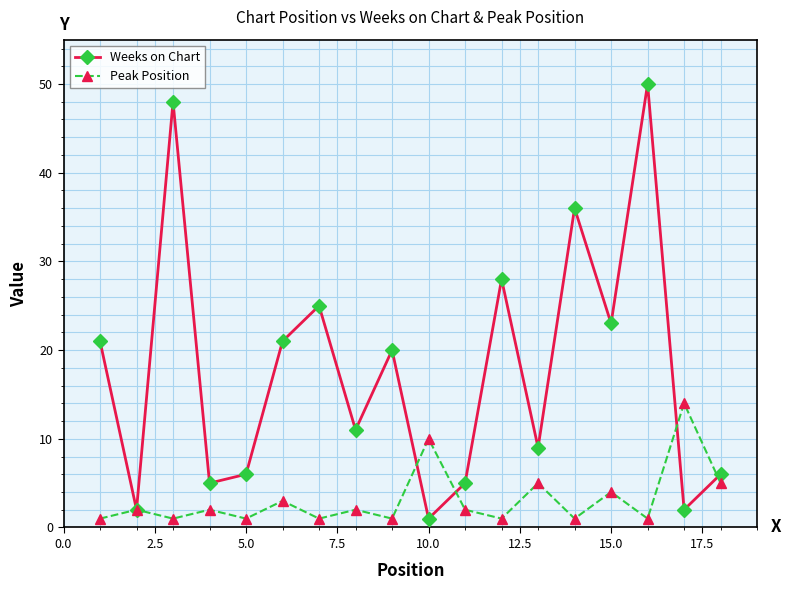

What is the greatest value displayed?

50